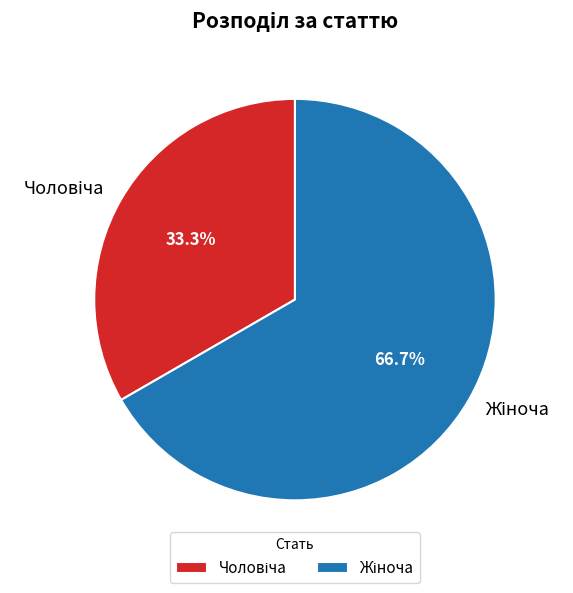

Count the number of slices in the pie.

2